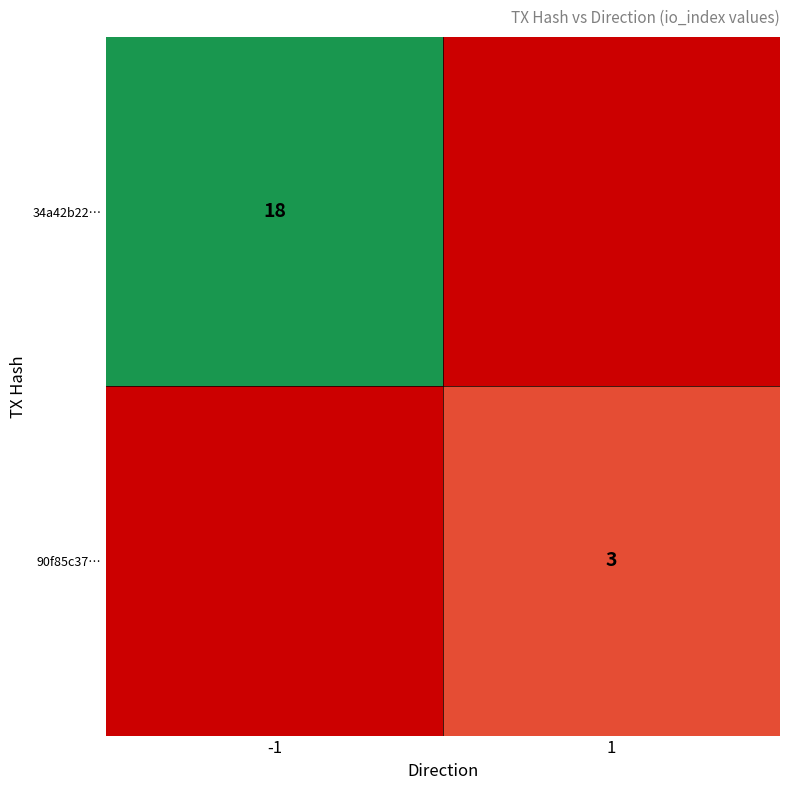

At which category is the sum across all series the highest?

-1